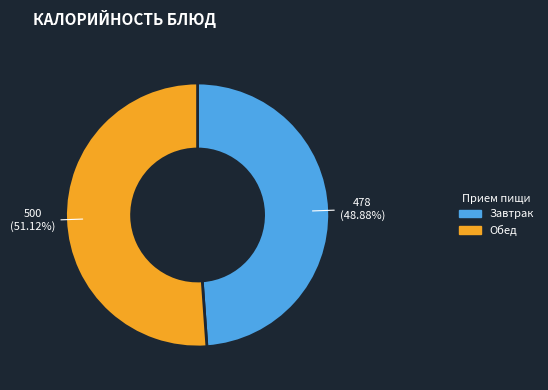

Is there any slice that represents more than half of the pie?

Yes